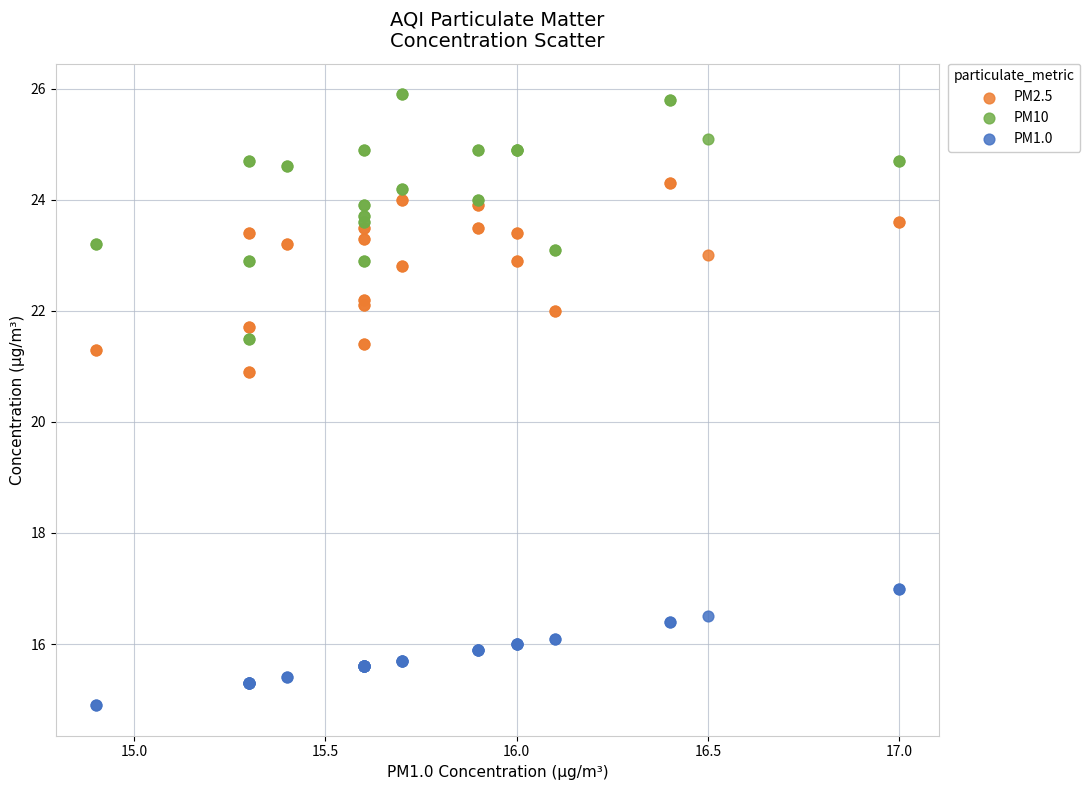

Which series contains the highest Y value?

PM10